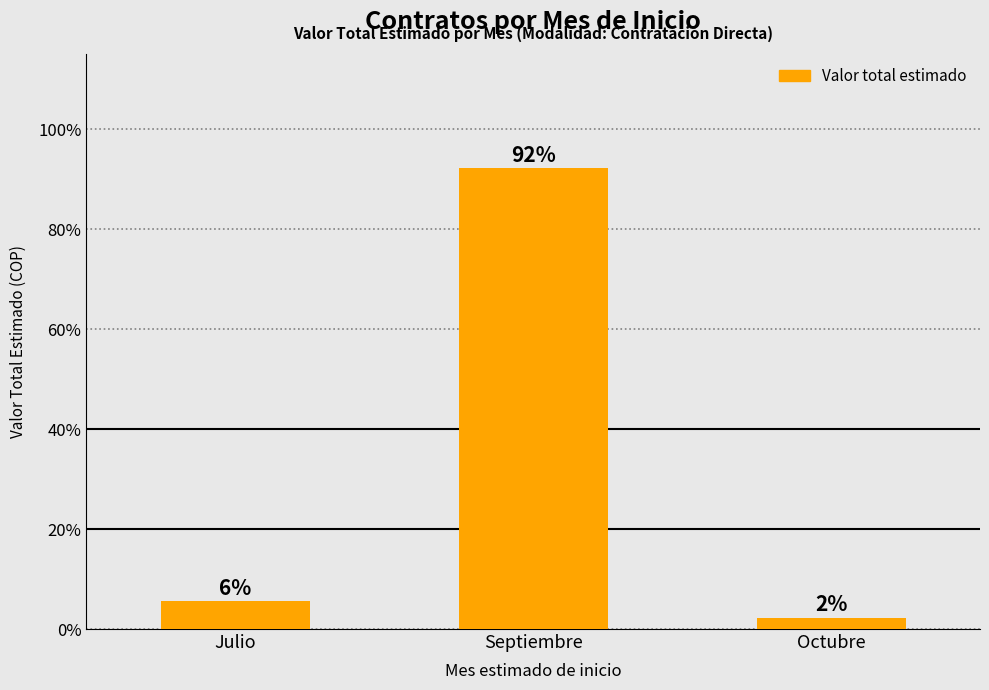

Does the chart contain any negative values?

No